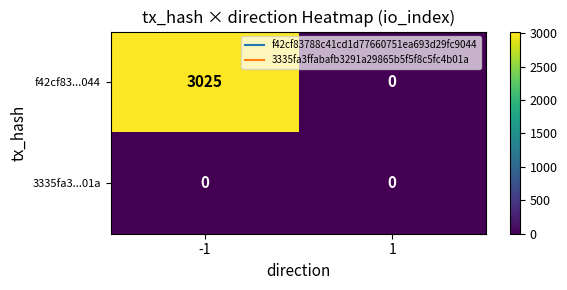

How many distinct data groups are displayed?

2